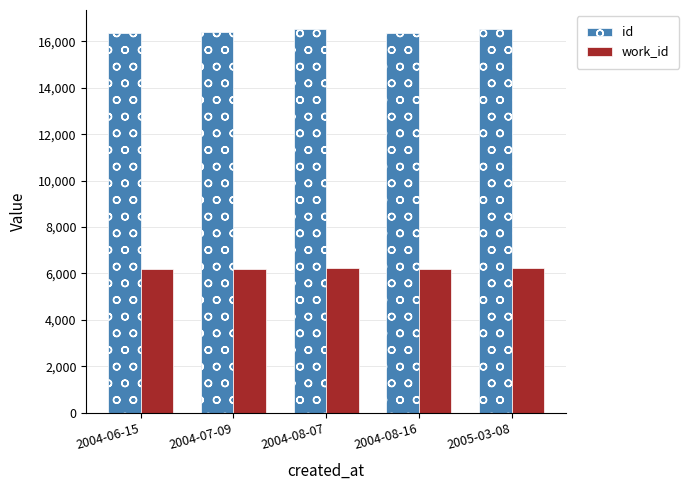

What is the sum of all id values?

82105